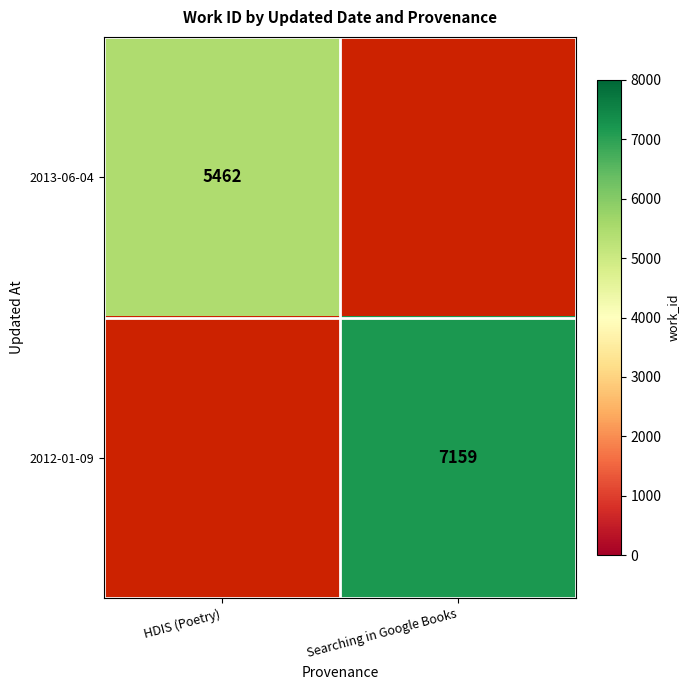

True or false: 2012-01-09 has a value of 7159 at Searching in Google Books.

True